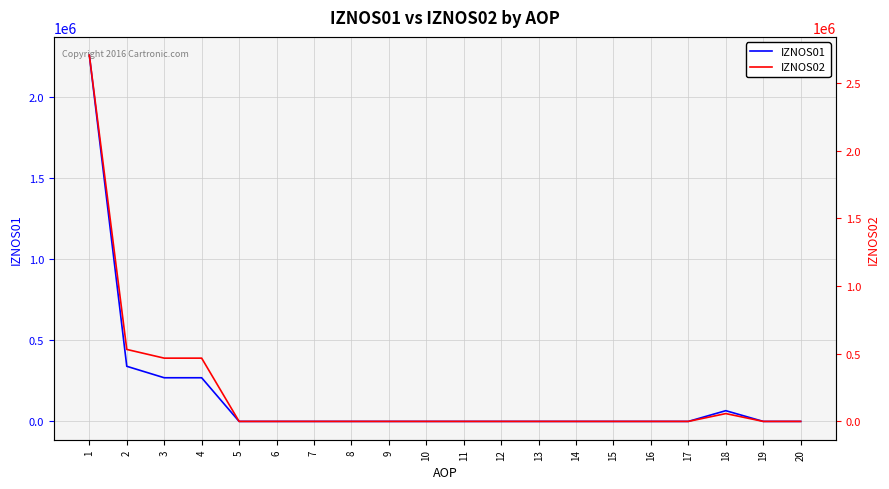

Reading left to right, extract all data points from this chart.

IZNOS01: 2256970.4	339694.3	269056.2	269056.2	0.0	0.0	0.0	0.0	0.0	0.0	0.0	0.0	0.0	0.0	0.0	0.0	0.0	66131.5	0.0	0.0
IZNOS02: 2704427.1	531505.5	467196.0	467196.0	0.0	0.0	0.0	0.0	0.0	0.0	0.0	0.0	0.0	0.0	0.0	0.0	0.0	57768.2	0.0	0.0